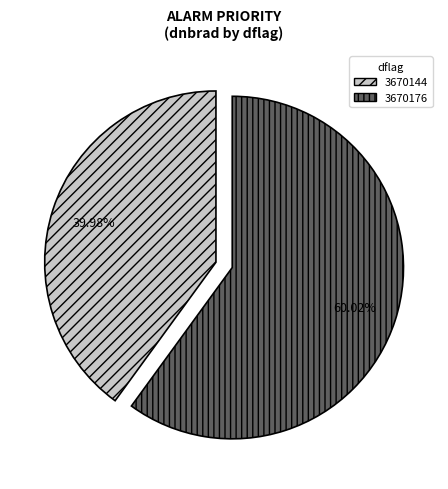

How much of the chart is everything except 3670176?

40.0%